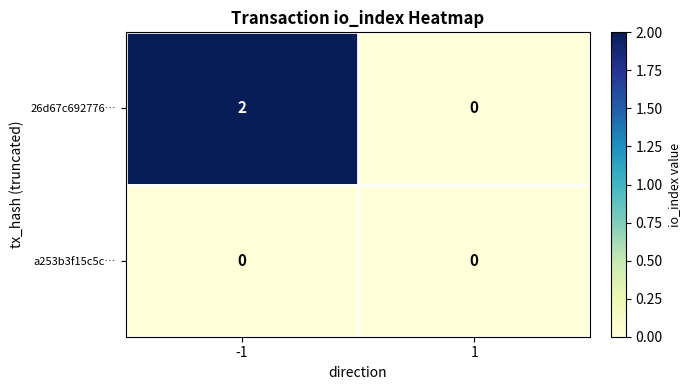

List the series in order of their overall mean, highest first.

26d67c692776…, a253b3f15c5c…